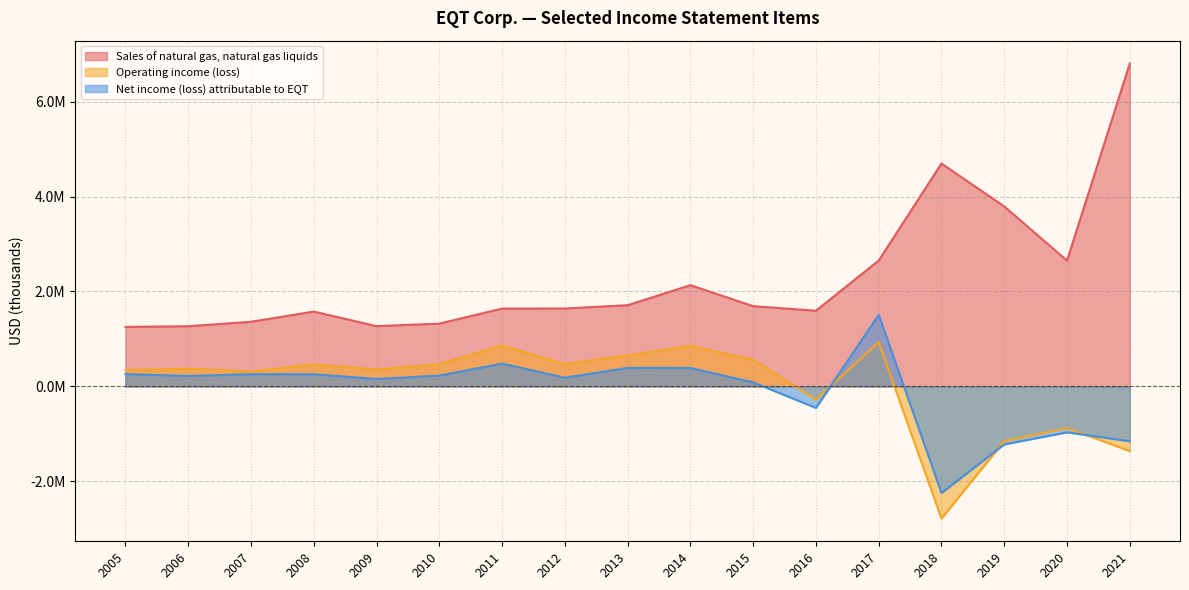

What is the greatest value displayed?

6804020